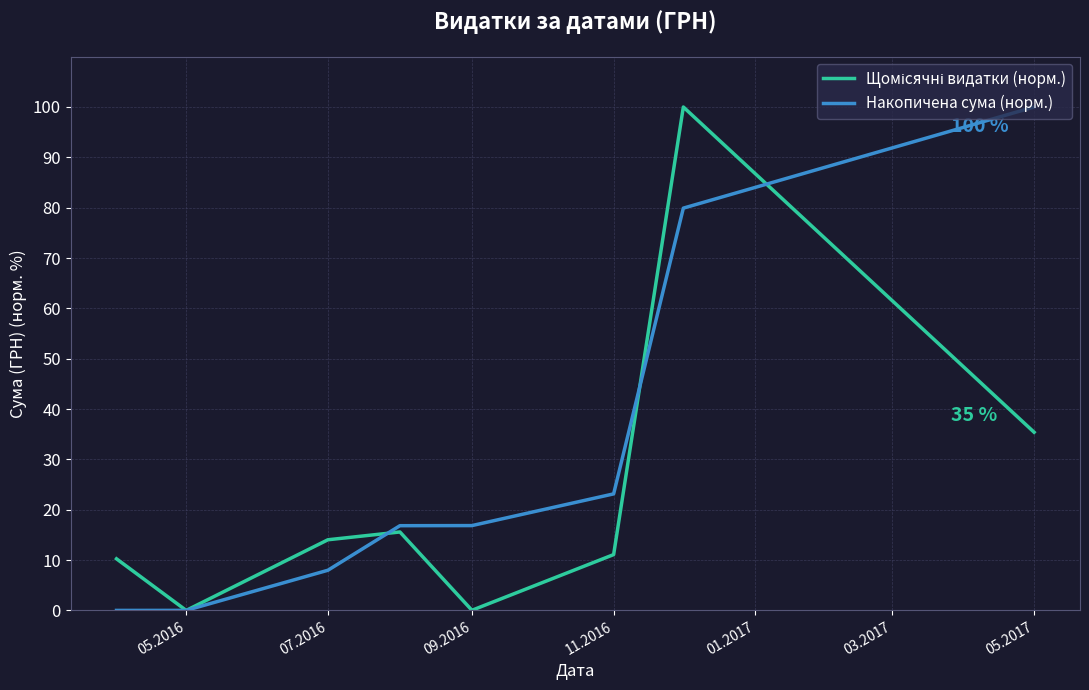

Which series has the largest total across all categories?

Накопичена сума (норм.)